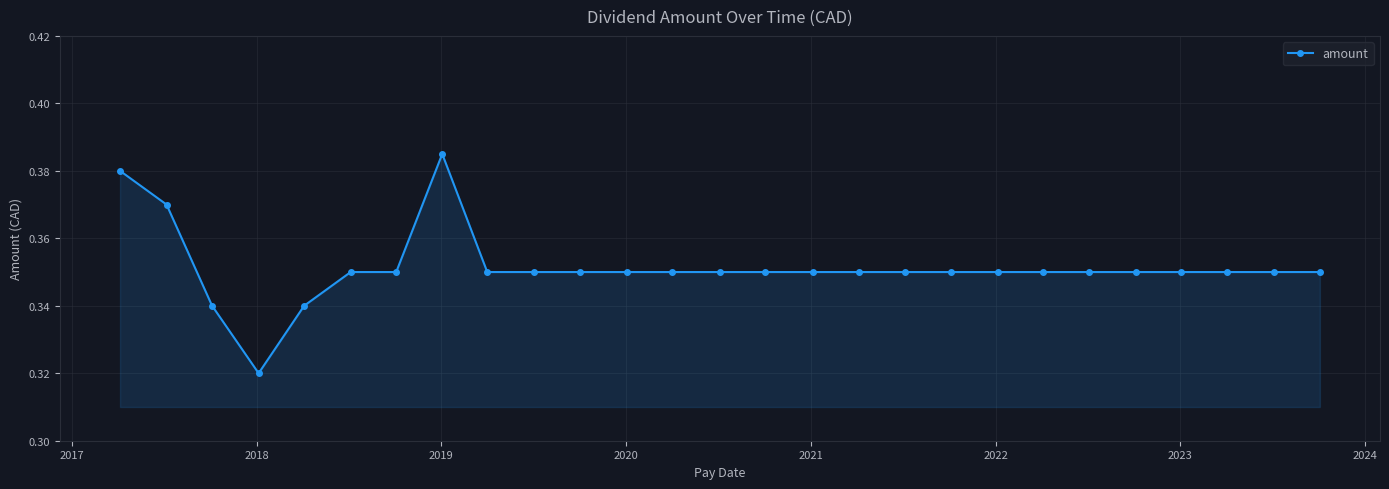

How many values are between 0 and 1?

27